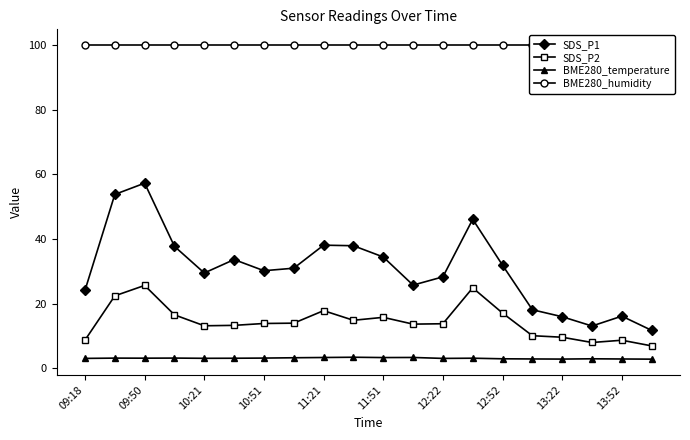

True or false: SDS_P2 has more than 2 points higher than both neighbors.

True